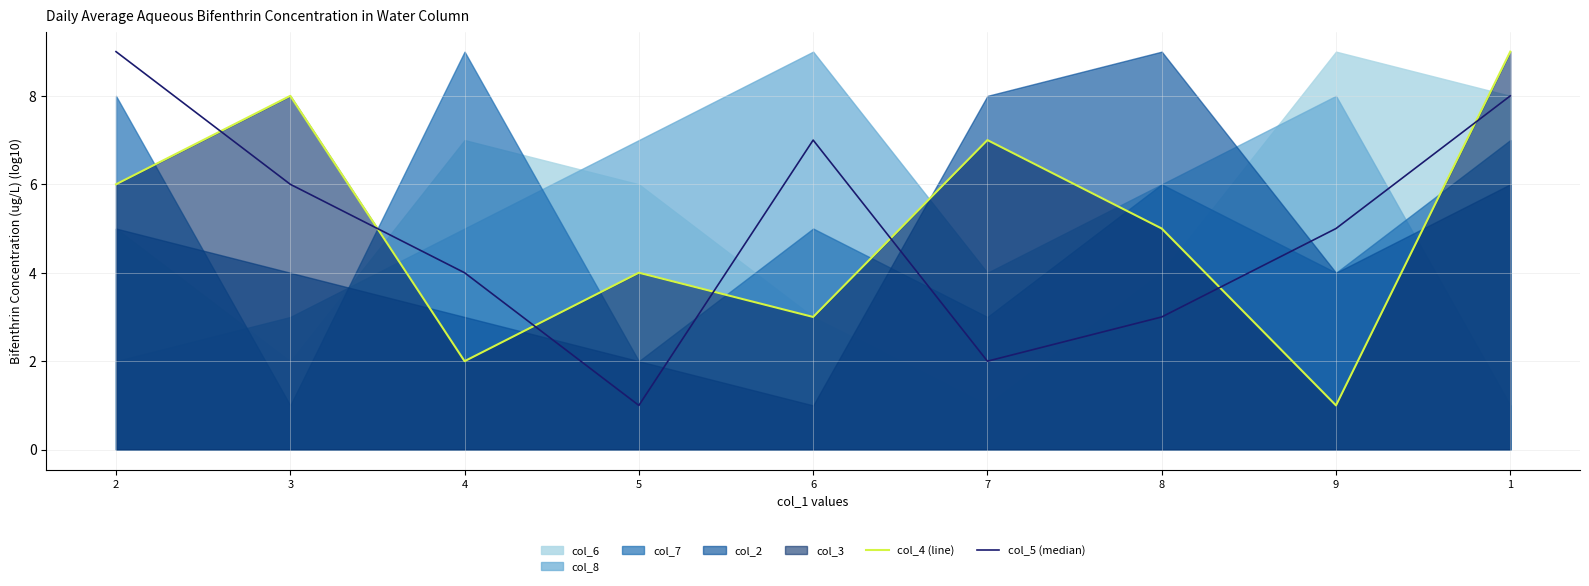

True or false: col_5 (median) and col_4 (line) intersect in this chart.

True